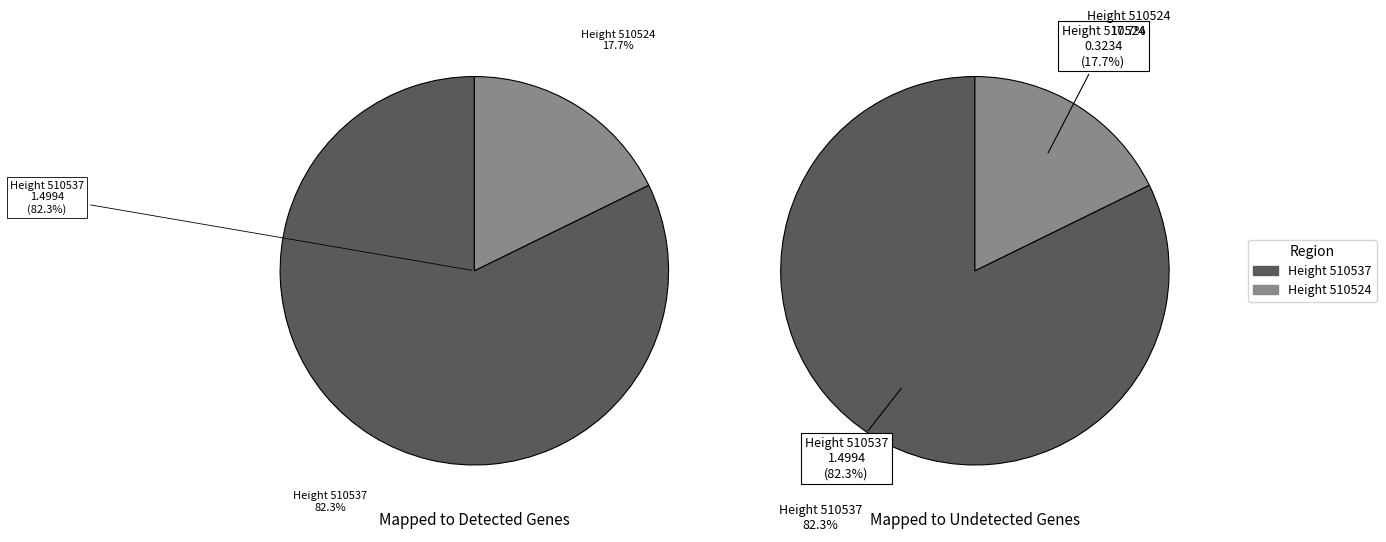

Do 510537 and 510524 together represent more than half of the pie?

Yes